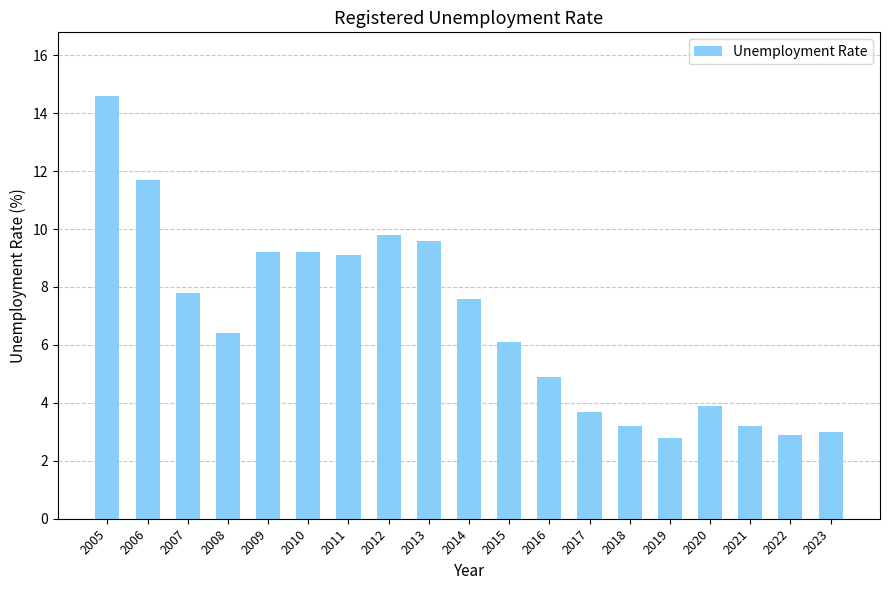

What is the greatest value displayed?

14.6